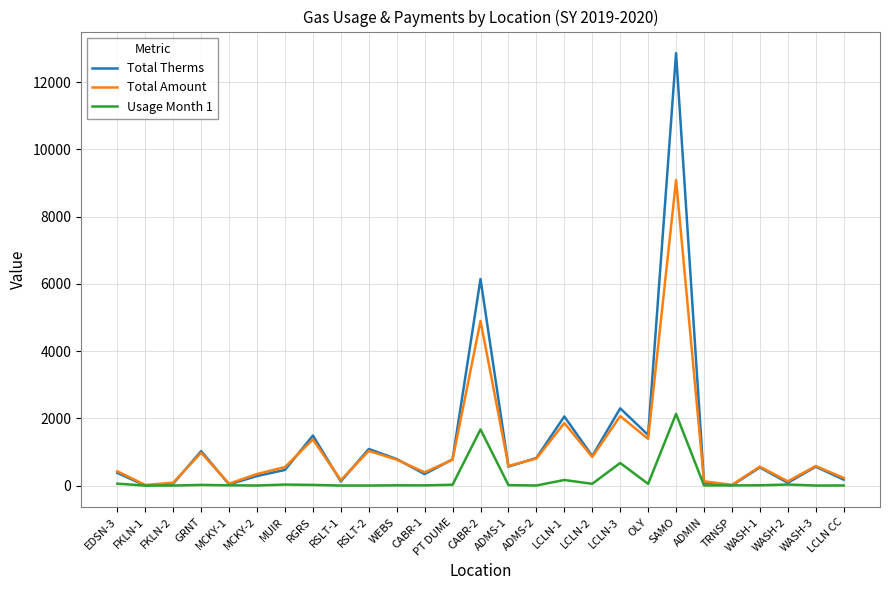

Where is Usage Month 1 nearest to the value 1065?

LCLN-3